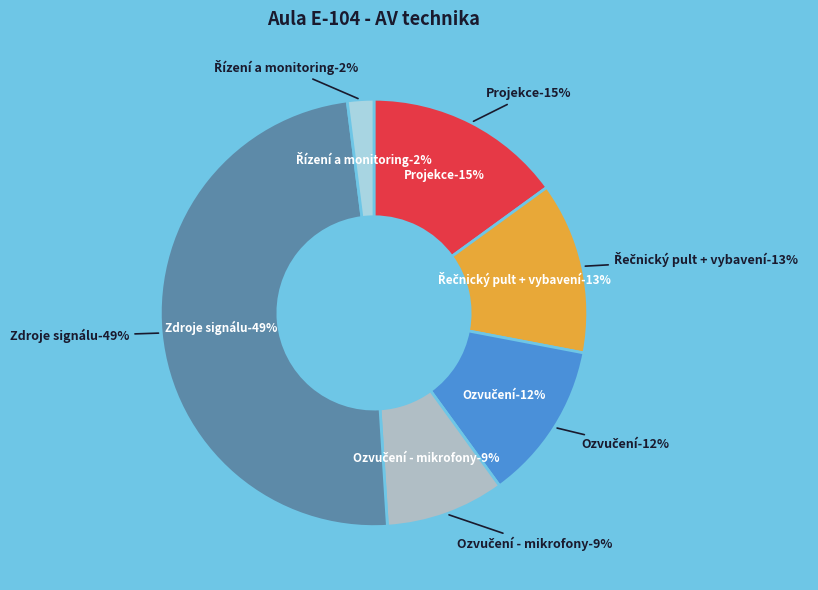

To the nearest percent, what percentage of the pie is Řečnický pult + vybavení?

13%